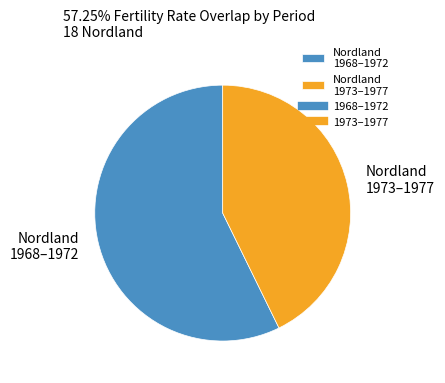

Does Nordland 1973–1977 account for over 50% of the chart?

No